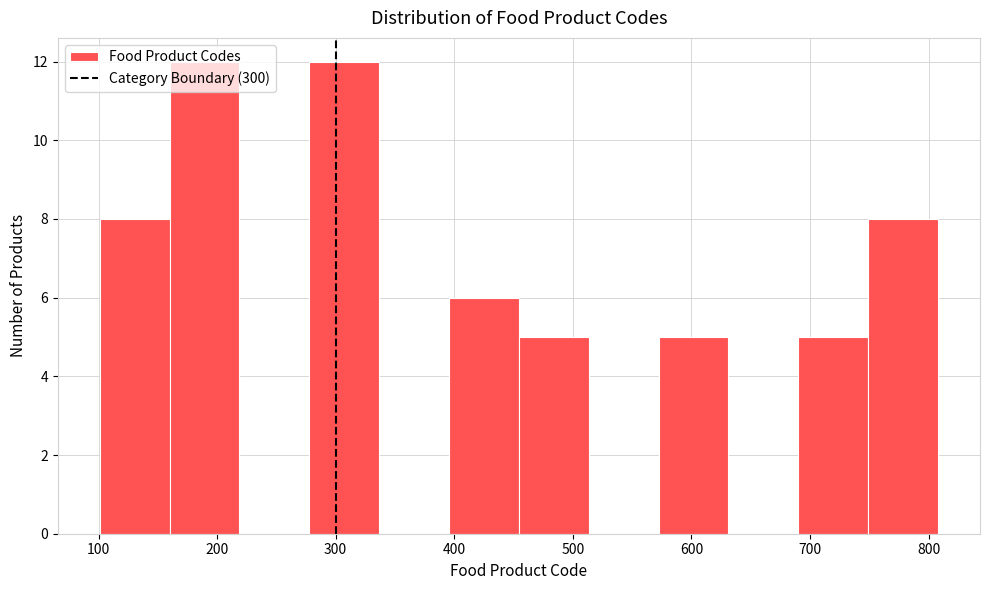

How tall is the bar that spans 400 to 450 on the x-axis? Neither the bar edges nor the heights are printed on the chart, so give them approximately, as read against the axes.

6